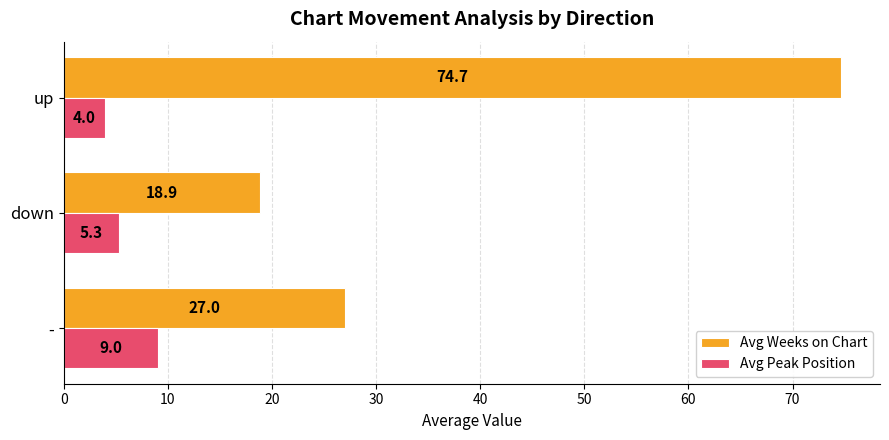

Rank the series by their maximum value, from lowest to highest.

Avg Peak Position, Avg Weeks on Chart